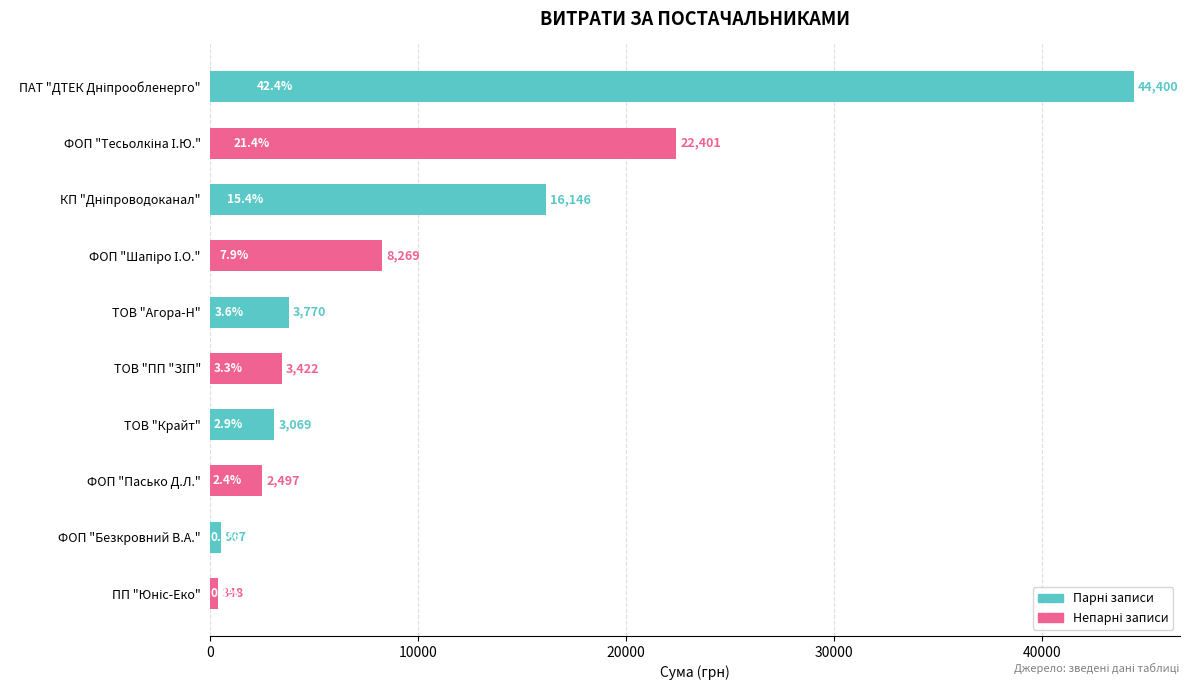

Is it true that the value at ТОВ "Крайт" is 3069.0?

True